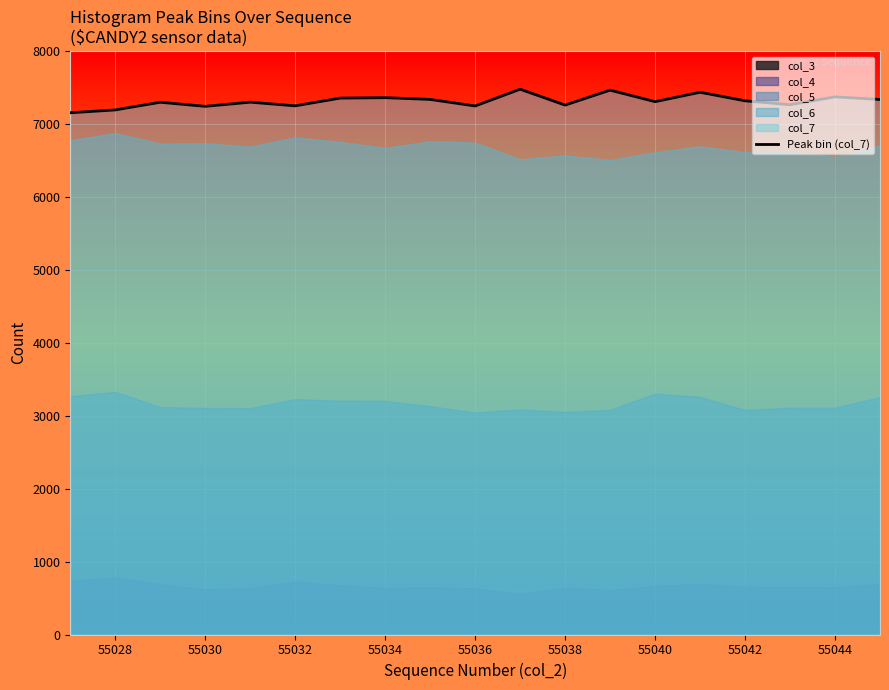

The Peak bin (col_7) series shows 10809 at 55038. True or false?

False